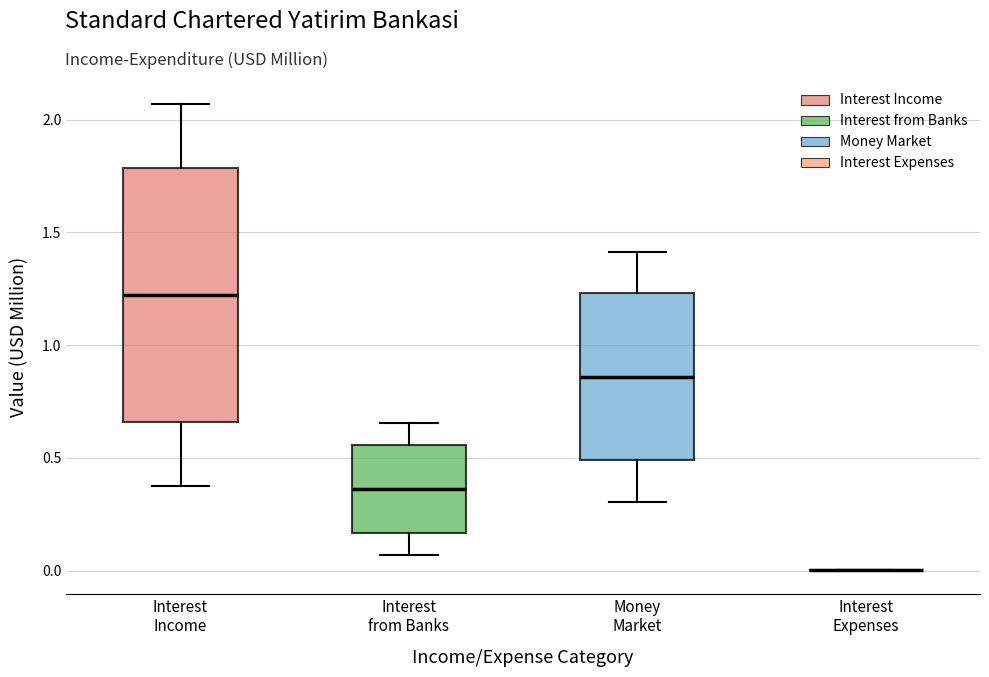

Reading left to right, read every box against the y-axis: the position of its median line, the range the box covers, and the ends of its whiskers. The values are not printed on the chart, so give them approximately, as read against the axis.

Interest Income: median 1.20, box 0.65 to 1.80, whiskers 0.35 to 2.05
Interest from Banks: median 0.35, box 0.15 to 0.55, whiskers 0.05 to 0.65
Money Market: median 0.85, box 0.50 to 1.25, whiskers 0.30 to 1.40
Interest Expenses: box collapsed to a line at 0.00, whiskers 0.00 to 0.00